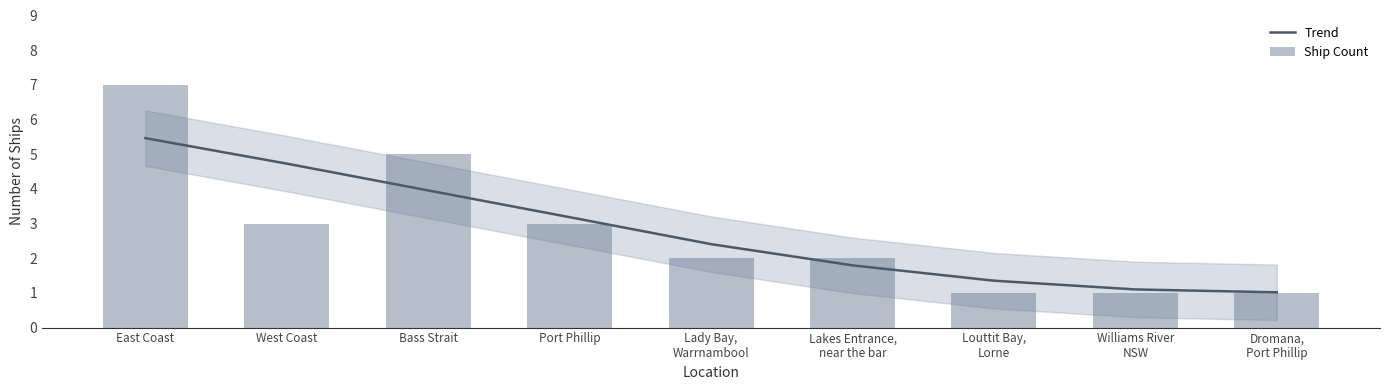

What is the label of the 5th bar from the left?

Lady Bay,
Warrnambool